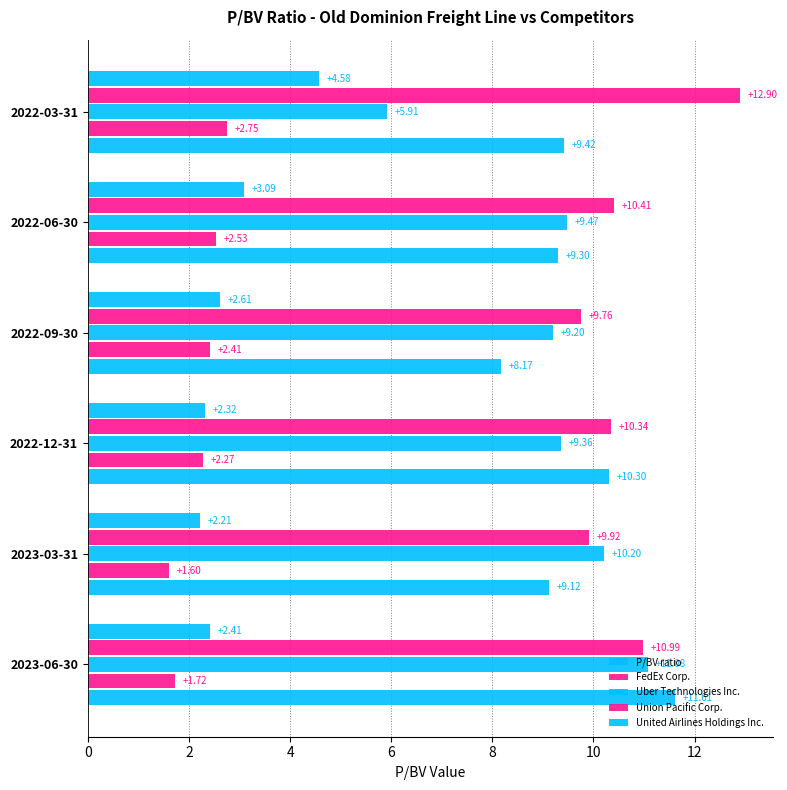

Rank the series by their maximum value, from highest to lowest.

Union Pacific Corp., P/BV ratio, Uber Technologies Inc., United Airlines Holdings Inc., FedEx Corp.